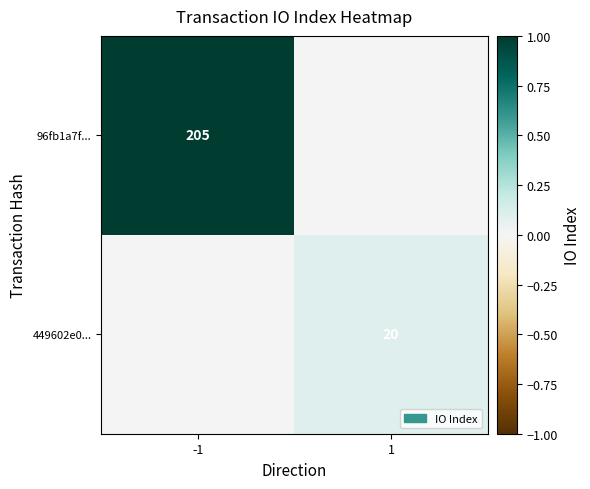

The value of 449602e0... at 1 is 20. True or false?

True